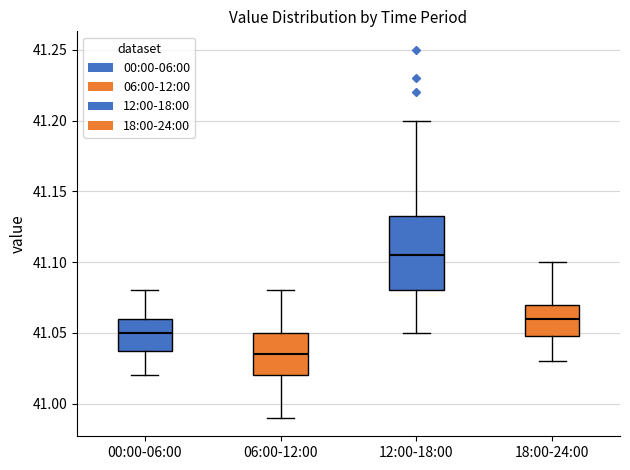

Reading left to right, transcribe this box plot: for each box, give where its median line is, the range the box spans, and where its two whiskers end, as read against the y-axis. The values are not printed on the chart, so give them approximately, as read against the axis.

00:00-06:00: median 41.050, box 41.040 to 41.060, whiskers 41.020 to 41.080
06:00-12:00: median 41.035, box 41.020 to 41.050, whiskers 40.990 to 41.080
12:00-18:00: median 41.105, box 41.080 to 41.135, whiskers 41.050 to 41.200
18:00-24:00: median 41.060, box 41.050 to 41.070, whiskers 41.030 to 41.100